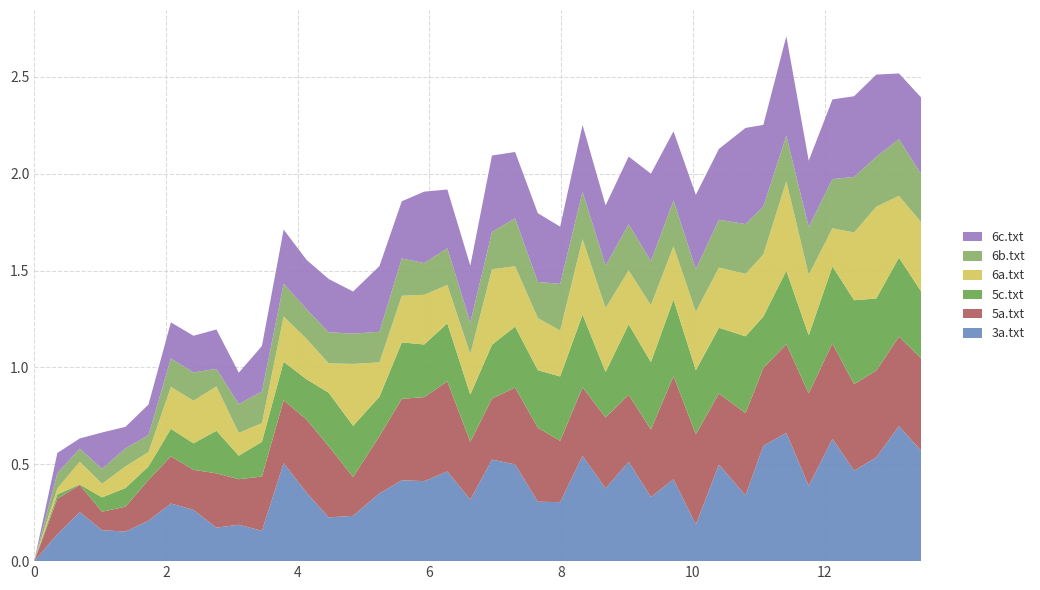

Reading left to right, extract all data points from this chart.

3a.txt: 0=0.0	1=0.1	2=0.3	3=0.2	4=0.2	5=0.2	6=0.3	7=0.3	8=0.2	9=0.2	10=0.2	11=0.5	12=0.4	13=0.2	14=0.2	15=0.3	16=0.4	17=0.4	18=0.5	19=0.3	20=0.5	21=0.5	22=0.3	23=0.3	24=0.5	25=0.4	26=0.5	27=0.3	28=0.4	29=0.2	30=0.5	31=0.3	32=0.6	33=0.7	34=0.4	35=0.6	36=0.5	37=0.5	38=0.7	39=0.6
5a.txt: 0=0.0	1=0.2	2=0.1	3=0.1	4=0.1	5=0.2	6=0.2	7=0.2	8=0.3	9=0.2	10=0.3	11=0.3	12=0.4	13=0.4	14=0.2	15=0.3	16=0.4	17=0.4	18=0.5	19=0.3	20=0.3	21=0.4	22=0.4	23=0.3	24=0.4	25=0.4	26=0.3	27=0.3	28=0.5	29=0.5	30=0.4	31=0.4	32=0.4	33=0.5	34=0.5	35=0.5	36=0.4	37=0.4	38=0.5	39=0.5
5c.txt: 0=0.0	1=0.0	2=0.0	3=0.1	4=0.1	5=0.1	6=0.1	7=0.1	8=0.2	9=0.1	10=0.2	11=0.2	12=0.2	13=0.3	14=0.3	15=0.2	16=0.3	17=0.3	18=0.3	19=0.2	20=0.3	21=0.3	22=0.3	23=0.3	24=0.4	25=0.2	26=0.4	27=0.3	28=0.4	29=0.3	30=0.3	31=0.4	32=0.3	33=0.4	34=0.3	35=0.4	36=0.4	37=0.4	38=0.4	39=0.3
6a.txt: 0=0.0	1=0.0	2=0.1	3=0.1	4=0.1	5=0.1	6=0.2	7=0.2	8=0.2	9=0.1	10=0.1	11=0.2	12=0.2	13=0.2	14=0.3	15=0.2	16=0.2	17=0.3	18=0.2	19=0.2	20=0.4	21=0.3	22=0.3	23=0.2	24=0.4	25=0.3	26=0.3	27=0.3	28=0.3	29=0.3	30=0.3	31=0.3	32=0.3	33=0.5	34=0.3	35=0.2	36=0.3	37=0.5	38=0.3	39=0.4
6b.txt: 0=0.0	1=0.1	2=0.1	3=0.1	4=0.1	5=0.1	6=0.1	7=0.1	8=0.1	9=0.1	10=0.2	11=0.2	12=0.2	13=0.2	14=0.2	15=0.2	16=0.2	17=0.2	18=0.2	19=0.2	20=0.2	21=0.2	22=0.2	23=0.2	24=0.2	25=0.2	26=0.2	27=0.2	28=0.2	29=0.2	30=0.2	31=0.3	32=0.2	33=0.2	34=0.2	35=0.3	36=0.3	37=0.3	38=0.3	39=0.2
6c.txt: 0=0.0	1=0.1	2=0.1	3=0.2	4=0.1	5=0.2	6=0.2	7=0.2	8=0.2	9=0.2	10=0.2	11=0.3	12=0.3	13=0.3	14=0.2	15=0.3	16=0.3	17=0.4	18=0.3	19=0.3	20=0.4	21=0.3	22=0.4	23=0.3	24=0.3	25=0.3	26=0.3	27=0.5	28=0.4	29=0.4	30=0.4	31=0.5	32=0.4	33=0.5	34=0.3	35=0.4	36=0.4	37=0.4	38=0.3	39=0.4